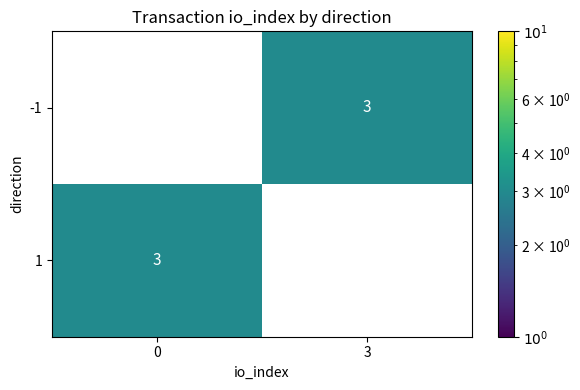

How many data points does each series have?

2